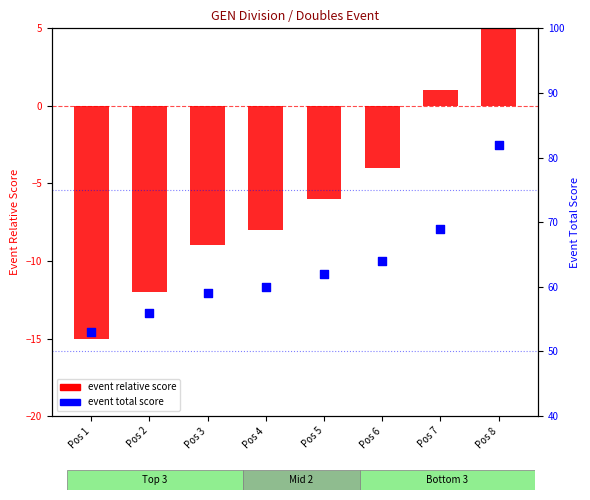

At how many categories does at least one series exceed 61?

4